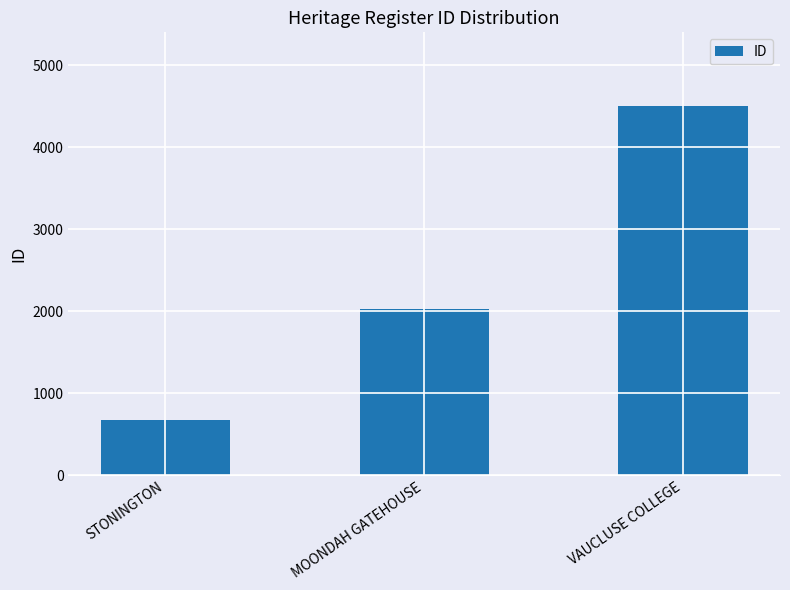

The chart shows a value of 679 at STONINGTON. True or false?

True